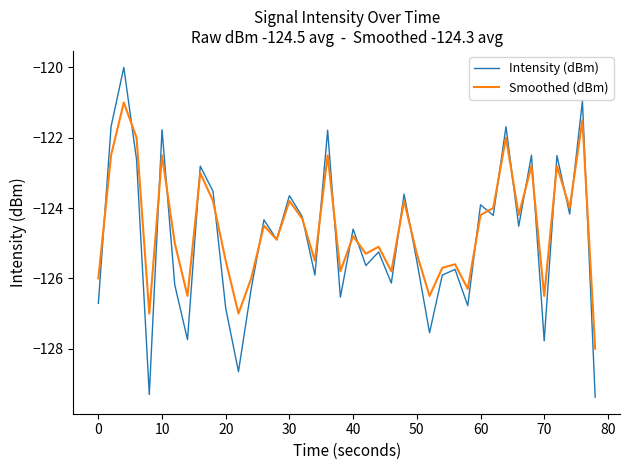

What is the minimum value for Intensity (dBm)?

-129.4